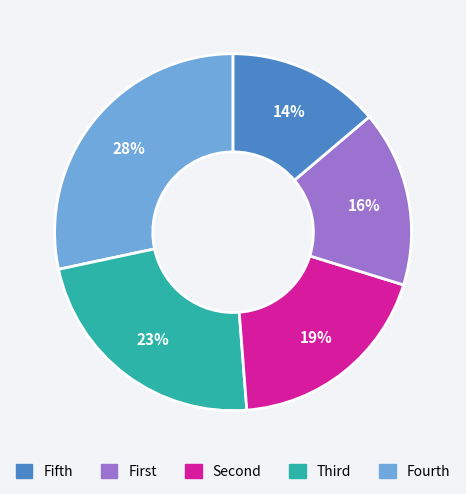

Is there a majority slice in this chart?

No